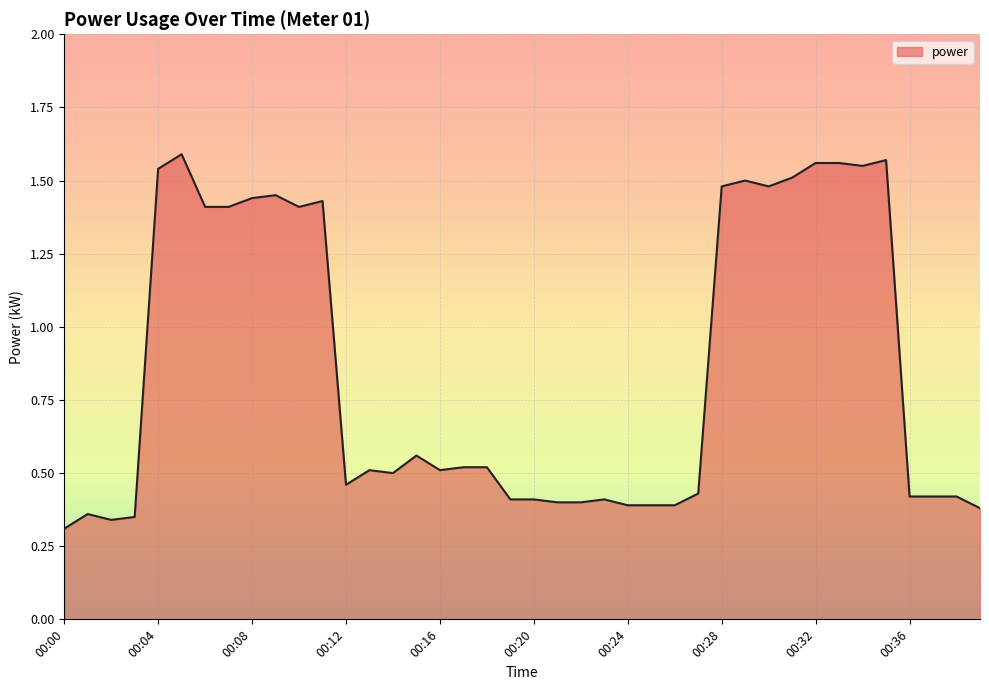

What is the difference between the maximum and minimum values?

1.3